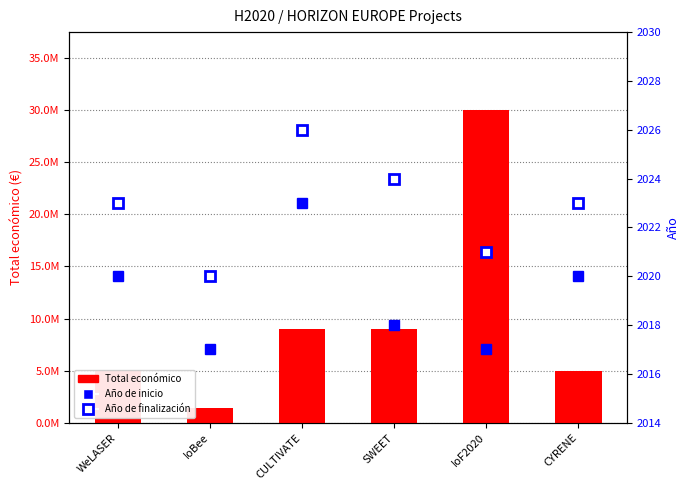

Rank the series by their maximum value, from lowest to highest.

Año de inicio, Año de finalización, Total económico